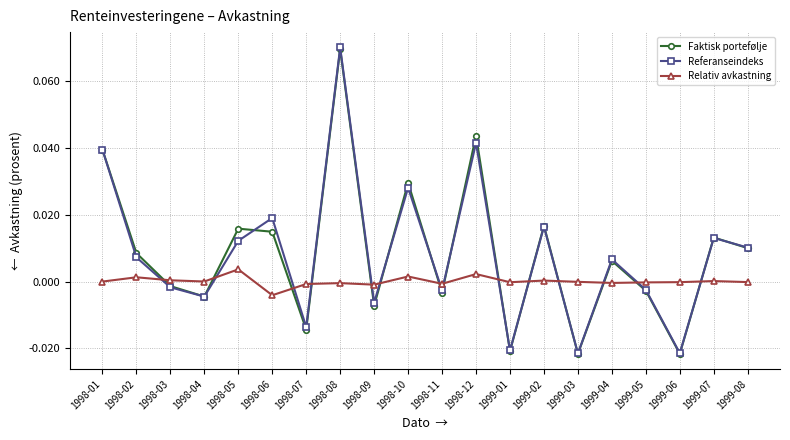

In Referanseindeks, how many points are higher than both neighbors (excluding endpoints)?

7